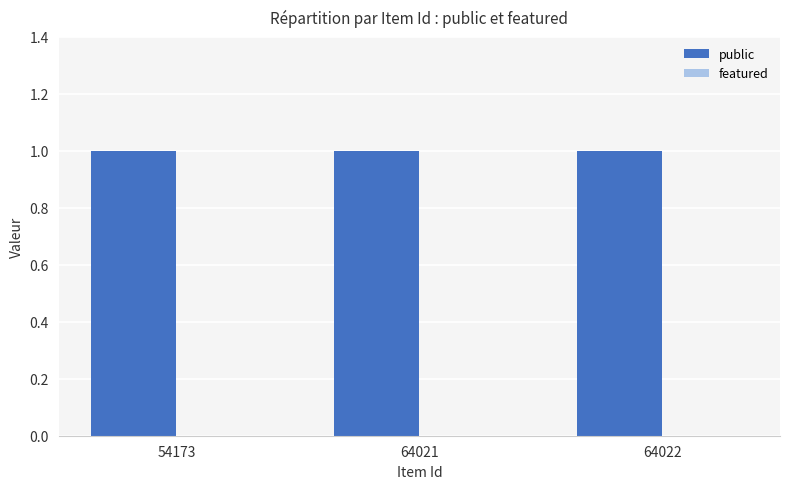

List the labels in order of featured value, largest first.

54173, 64021, 64022